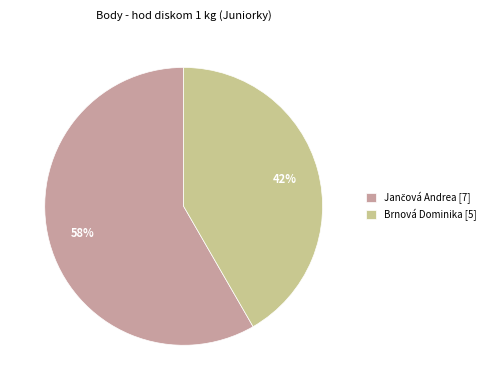

To the nearest percent, what percentage of the pie is Brnová Dominika [5]?

42%